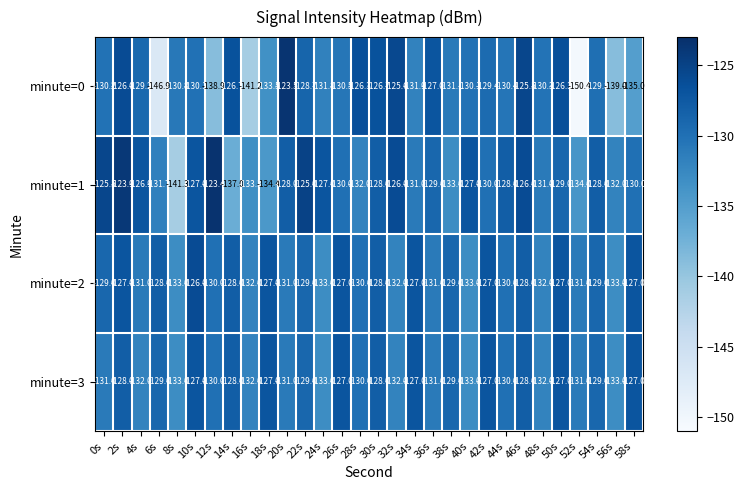

Count the number of categories in the chart.

30